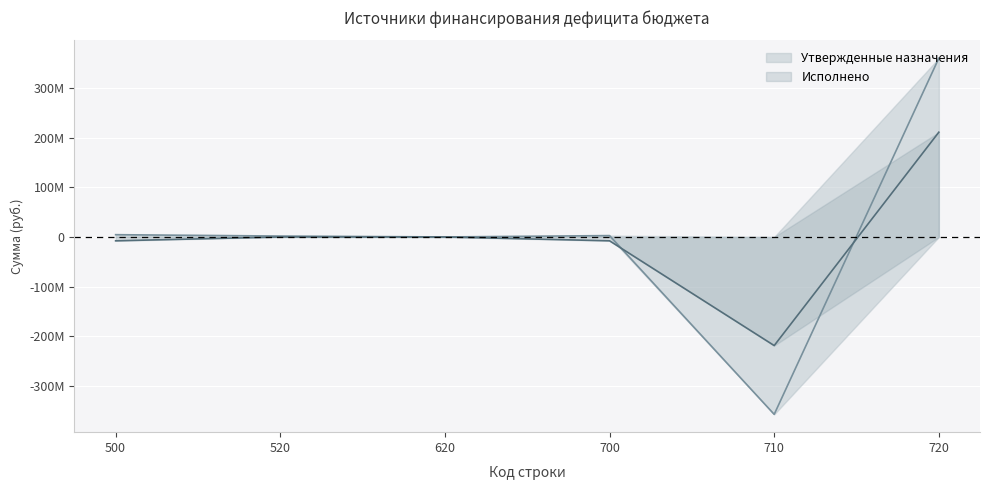

Which series changed the most between 500 and 520?

Исполнено